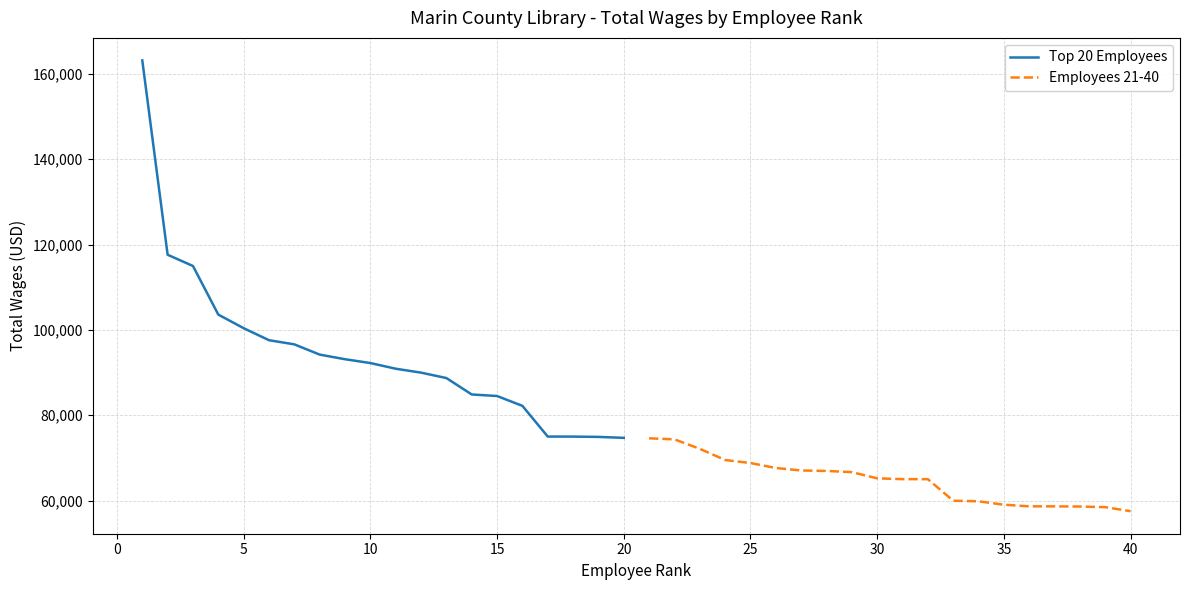

What is the greatest value displayed?

163123